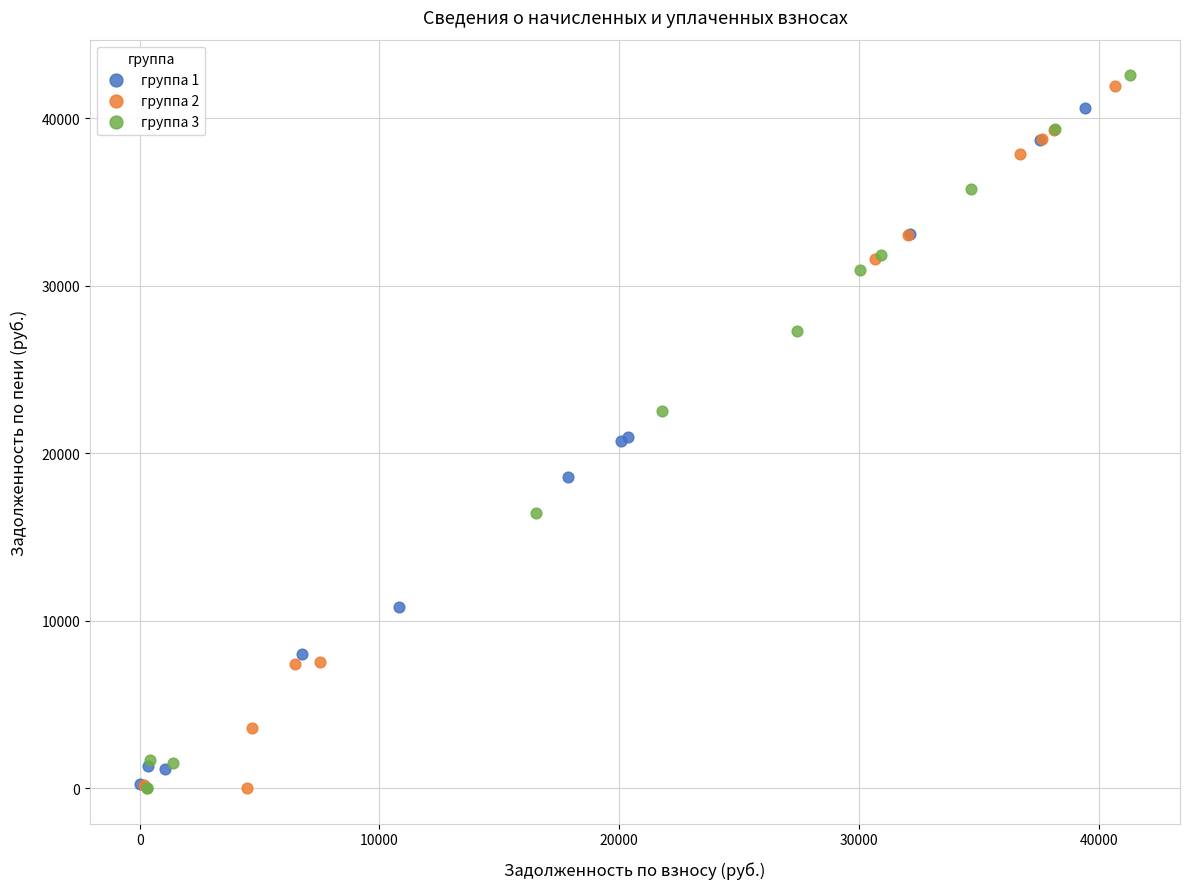

Which series reaches the maximum Y coordinate?

группа 3